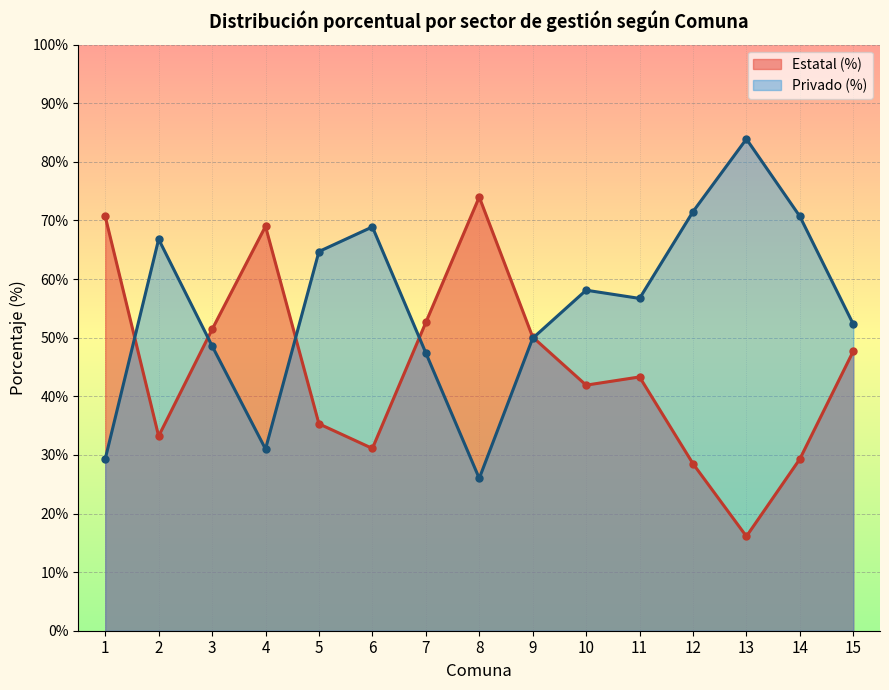

What is the average value of the Privado (%) series?

55.1